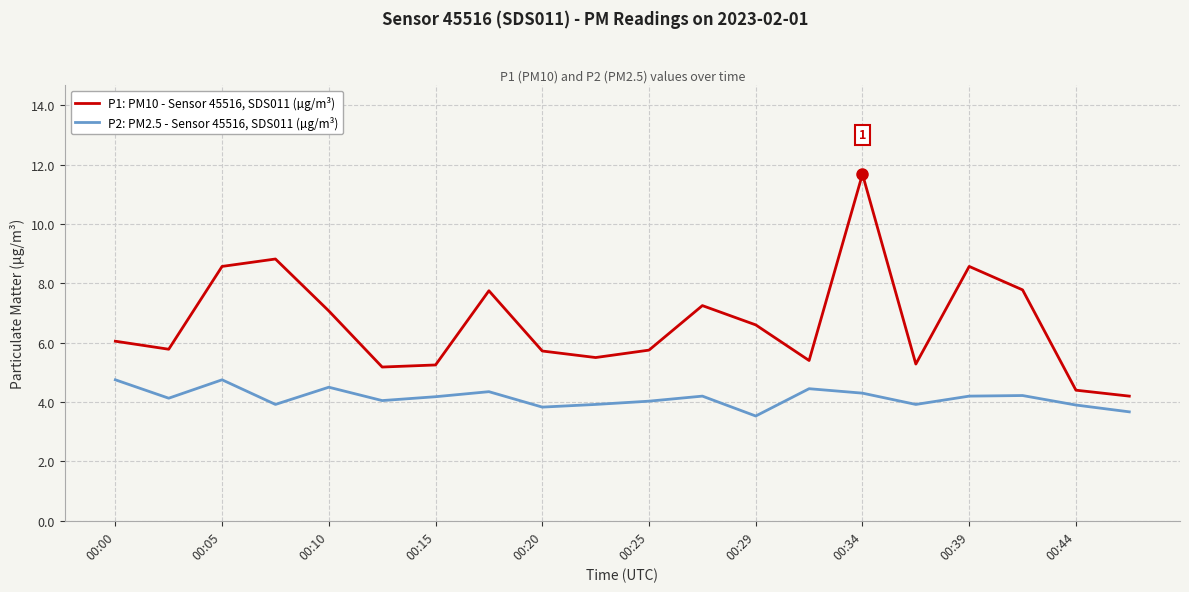

True or false: P1: PM10 - Sensor 45516, SDS011 (µg/m³) and P2: PM2.5 - Sensor 45516, SDS011 (µg/m³) cross at least once.

False